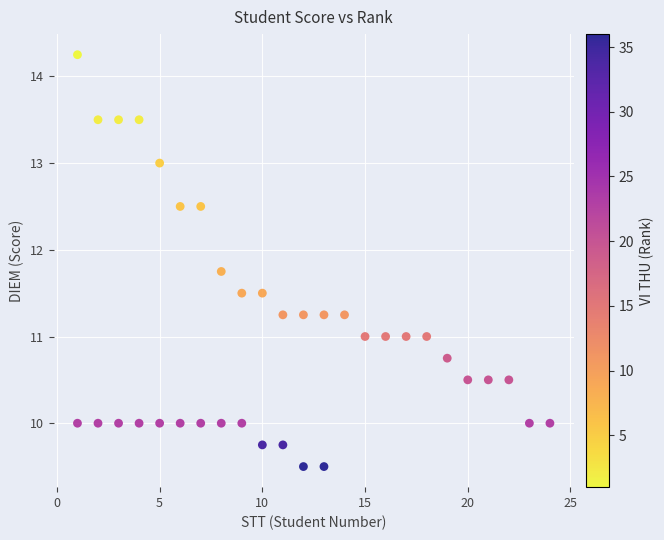

What is the range of X values (max minus min)?

23.0